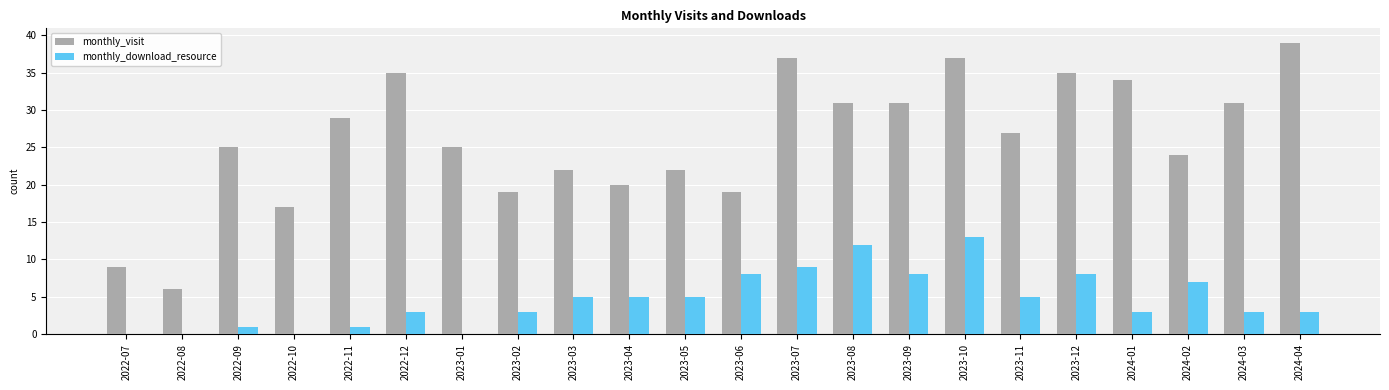

Which series has the largest total across all categories?

monthly_visit